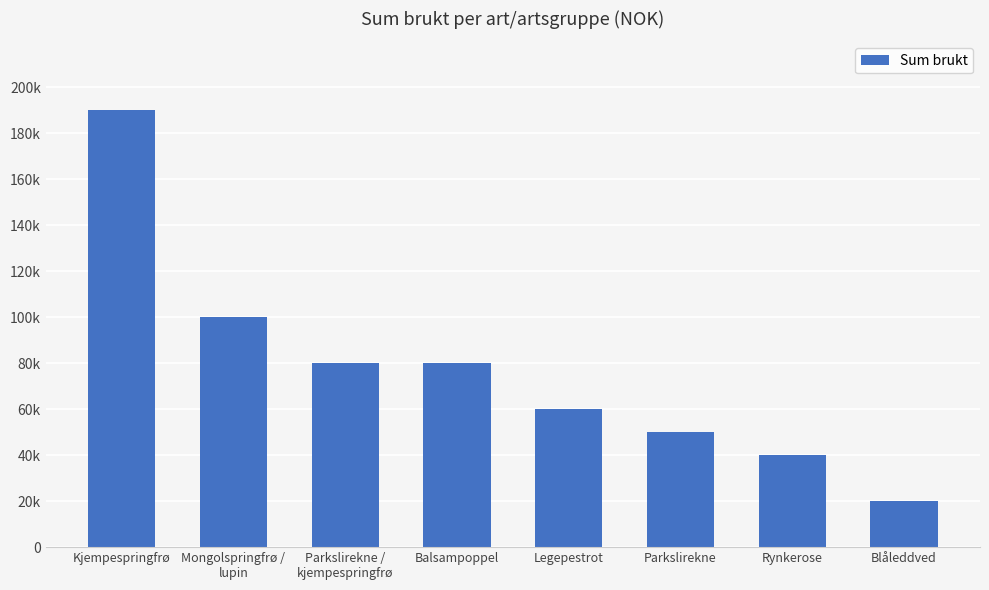

Are the bars horizontal?

No